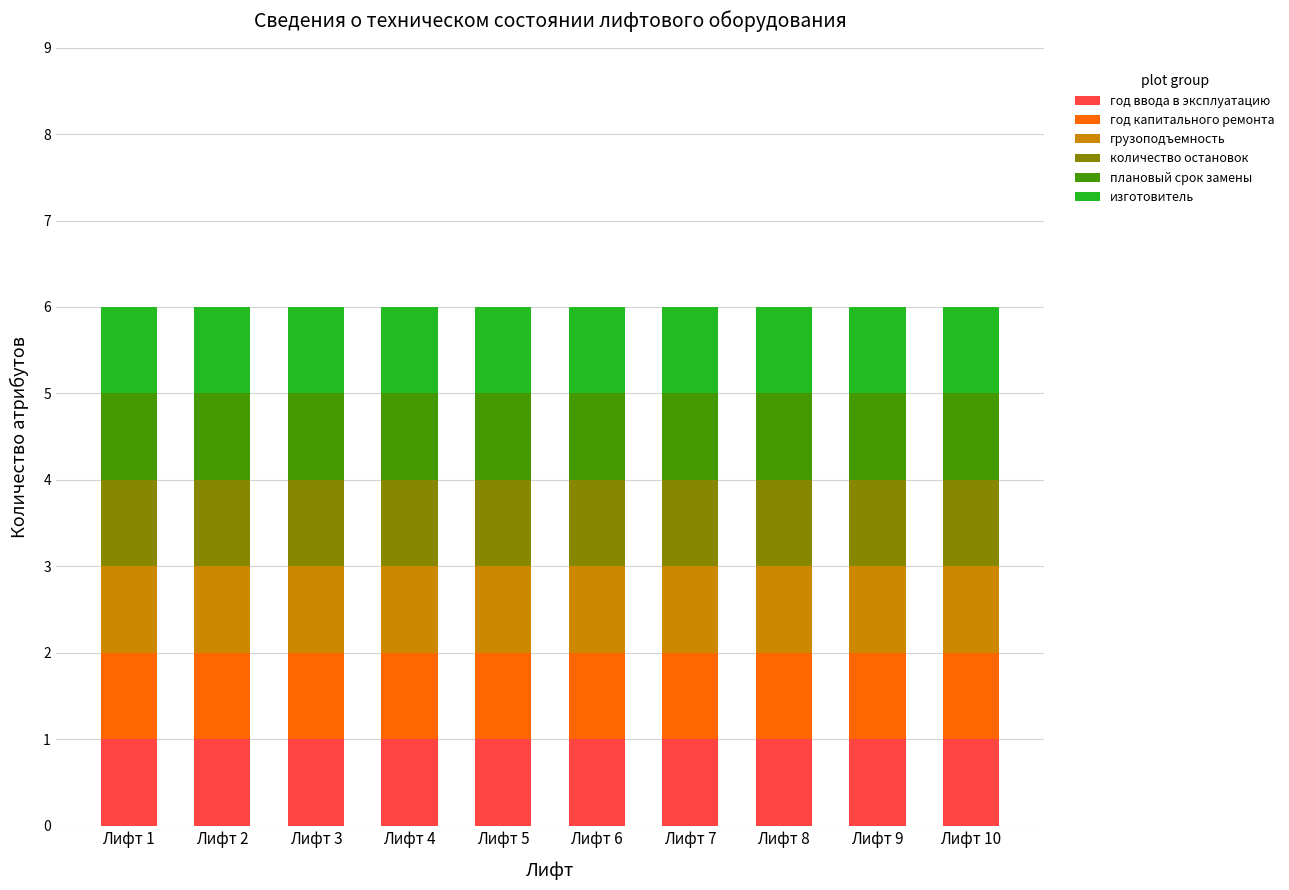

Which category has the highest value in the год капитального ремонта series?

Лифт 1